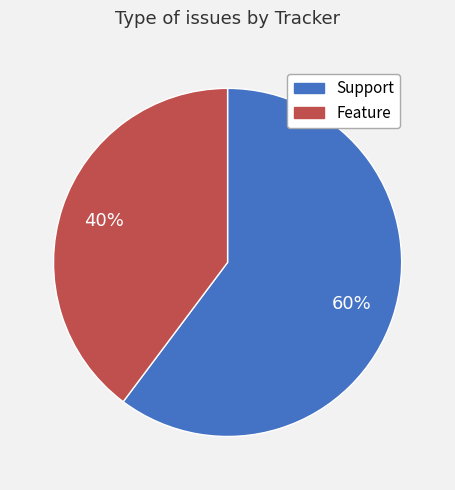

To the nearest percent, what is the difference between the Support and Feature slice percentages?

20%